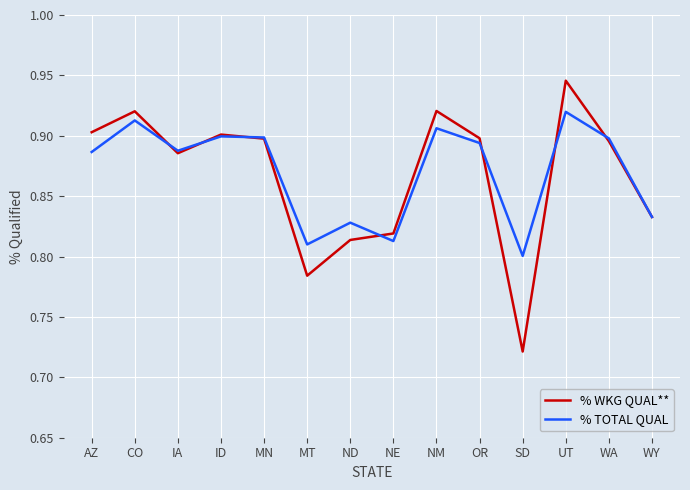

Does the chart display data point markers on the line(s)?

No